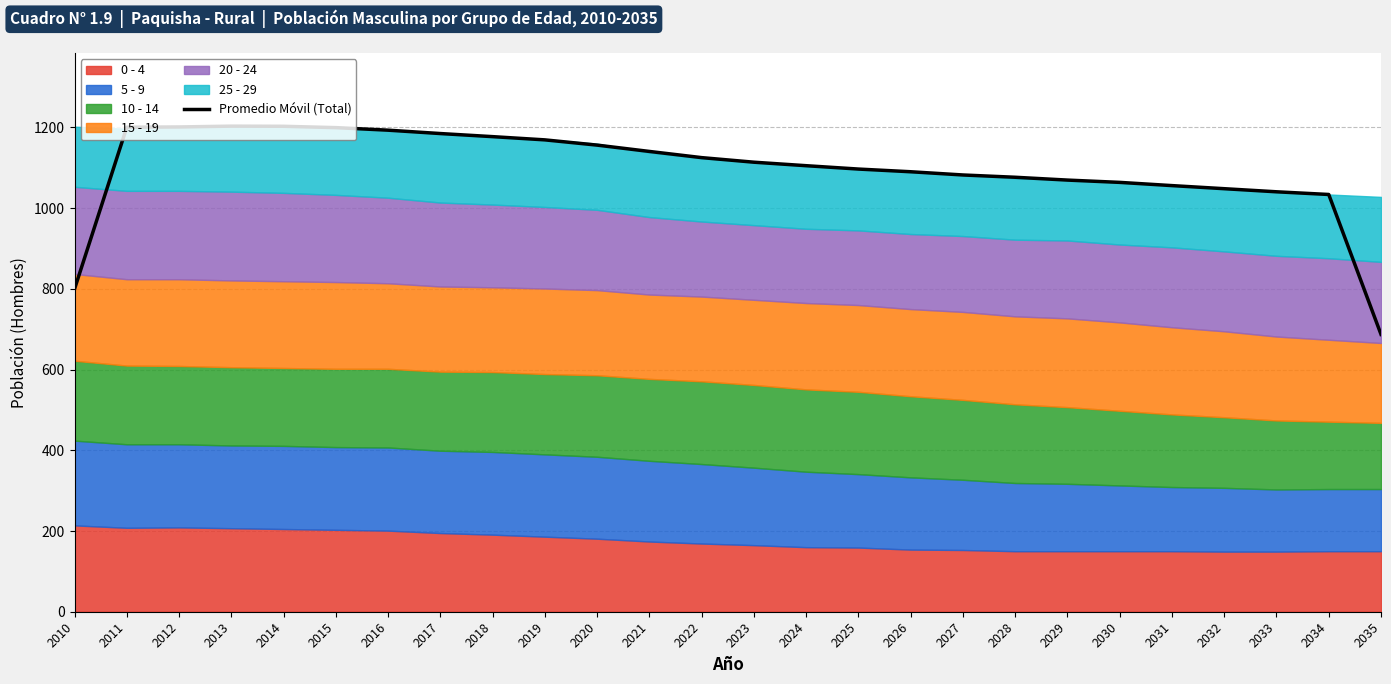

Does the chart display data point markers on the line(s)?

No